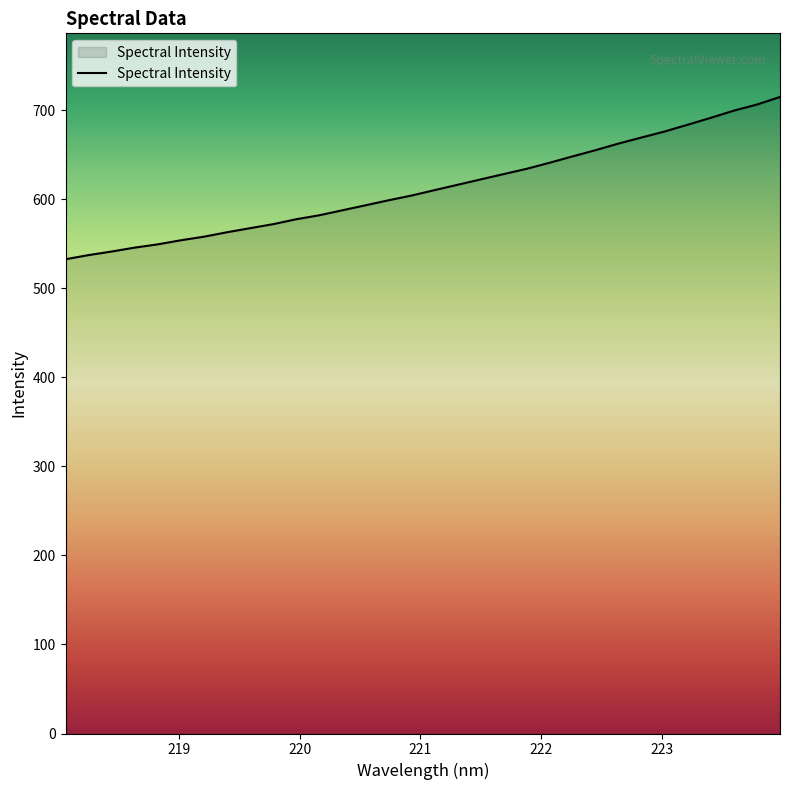

What is the maximum value shown in the chart?

715.0